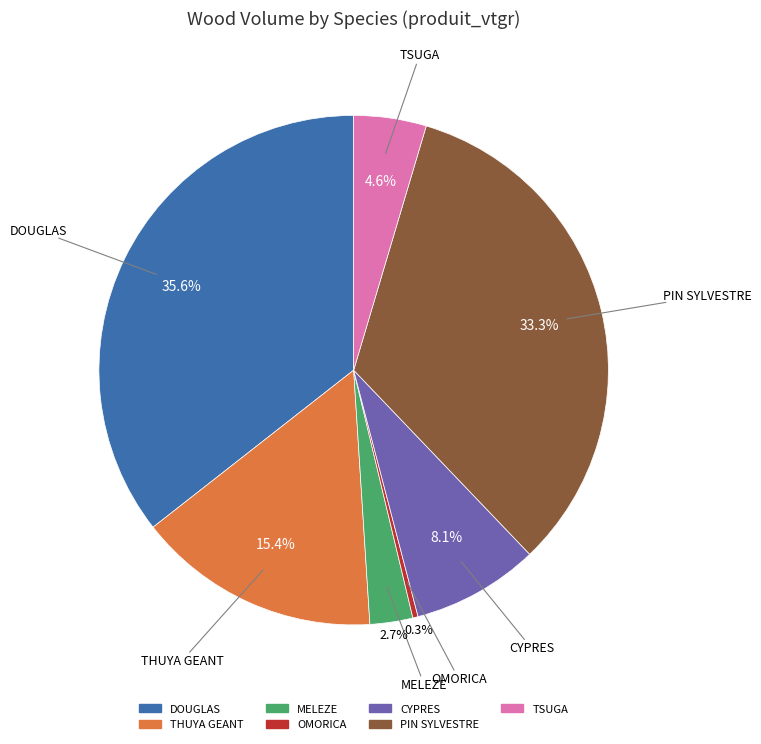

Approximately how many times larger is the value at DOUGLAS compared to TSUGA?

7.7